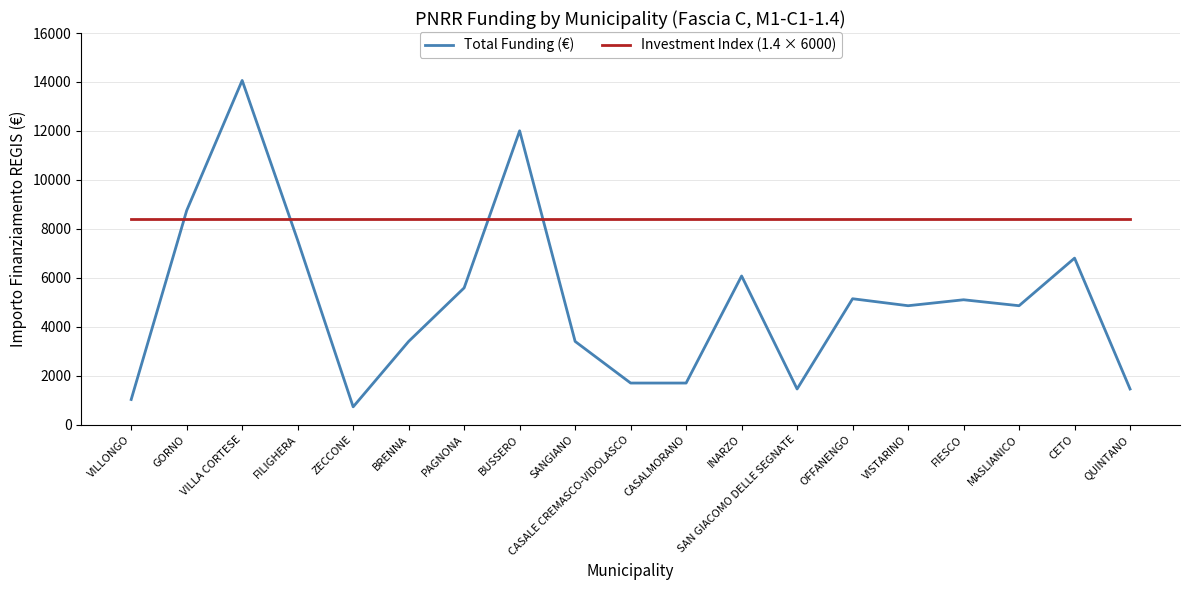

Does the chart have visible grid lines?

Yes